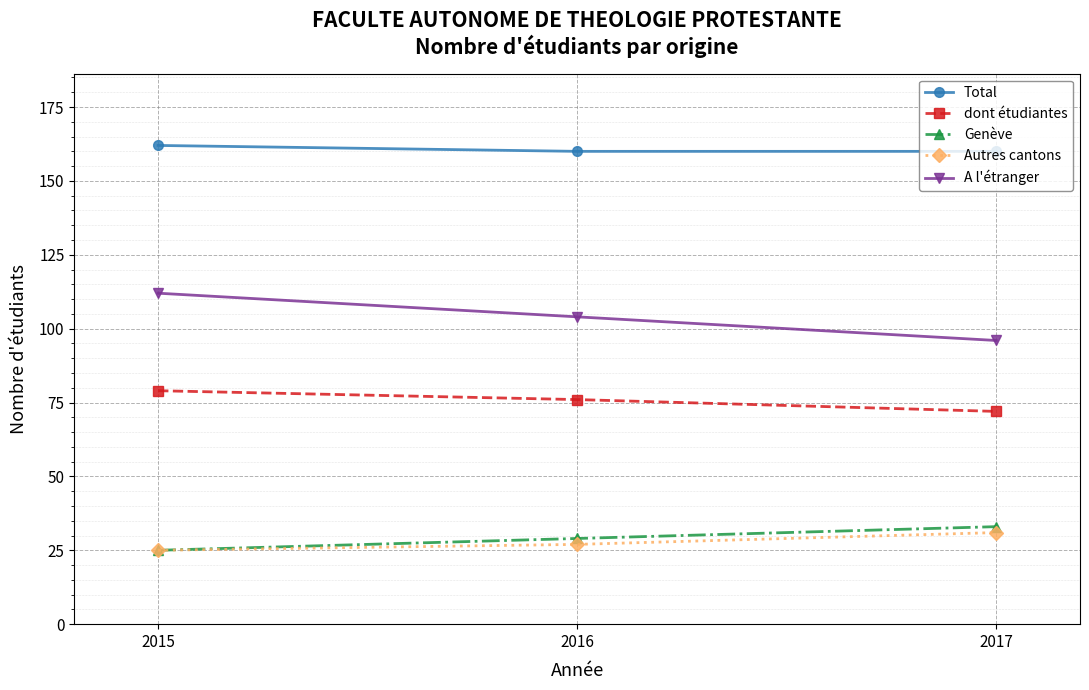

What is the approximate value of Total at 2016?

160